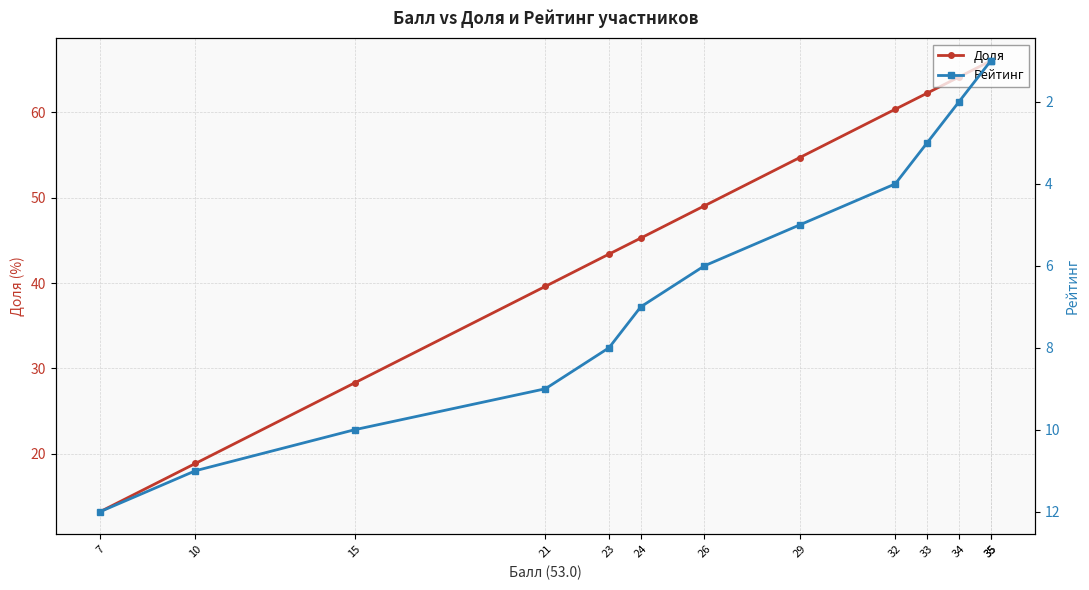

What is the total value across all series at 35?

67.0